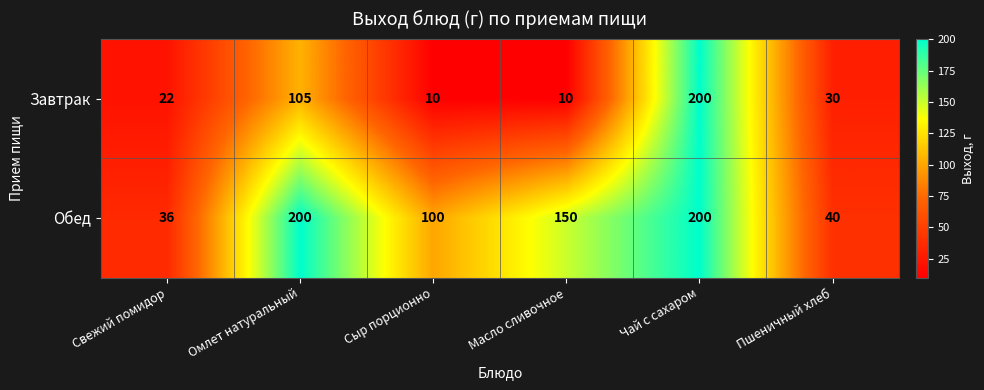

Reading right to left, extract all data points from this chart.

Завтрак: 30	200	10	10	105	22
Обед: 40	200	150	100	200	36